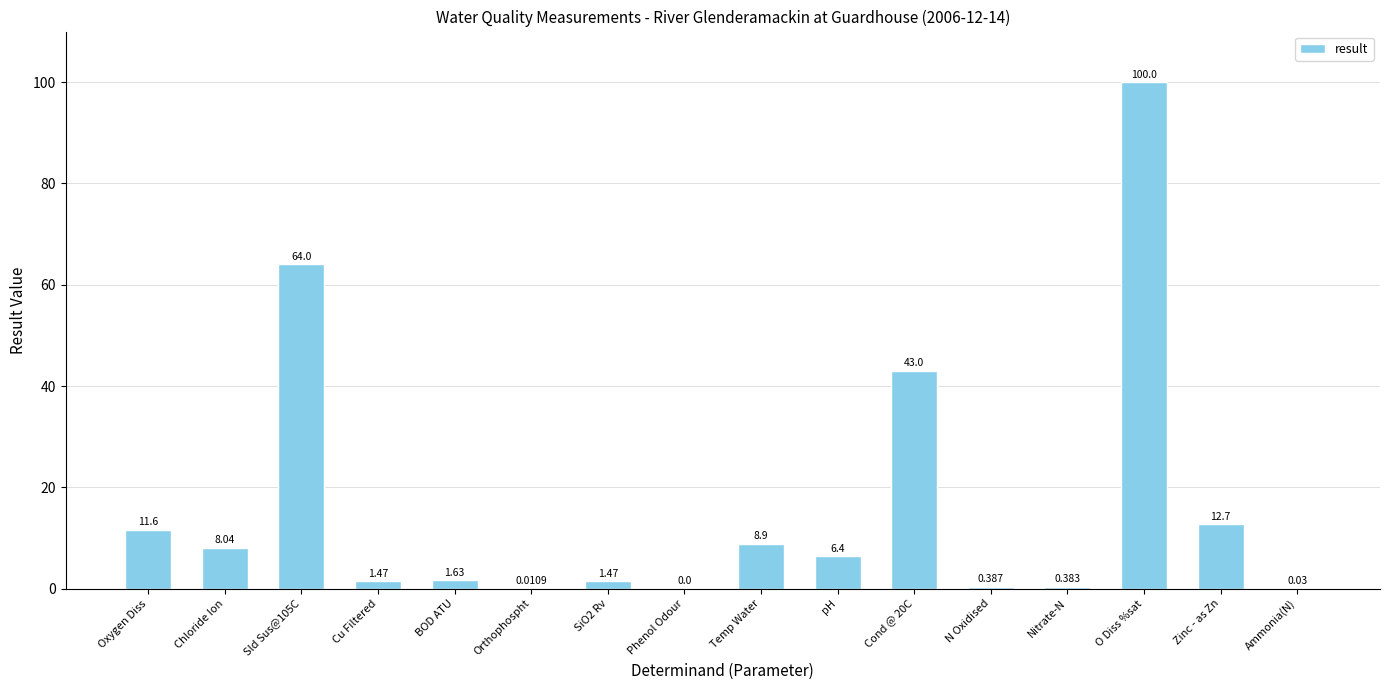

Between SiO2 Rv and Zinc - as Zn, which is larger?

Zinc - as Zn